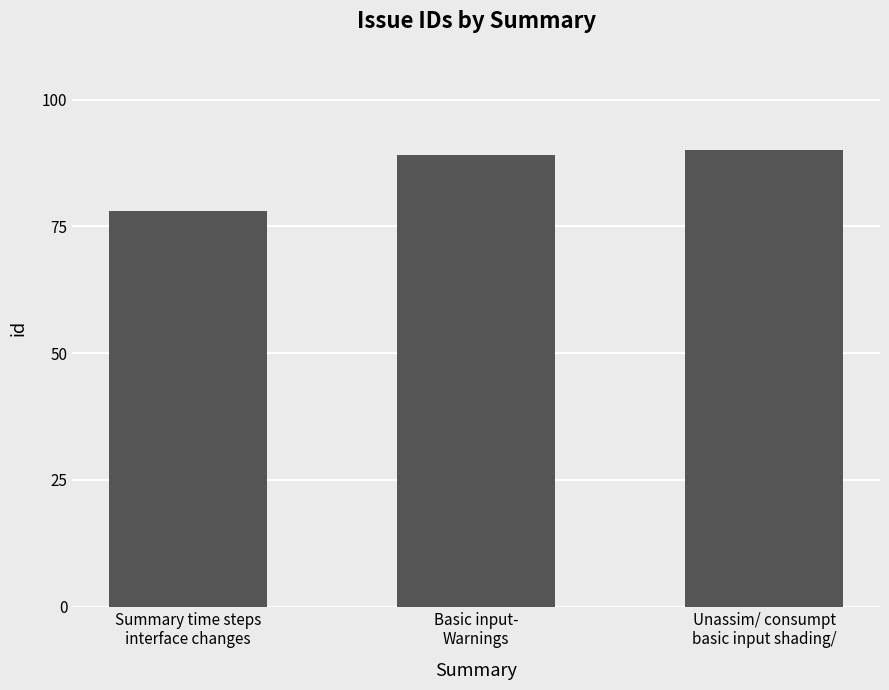

What is the change in value from Basic input-
Warnings to Unassim/ consumpt
basic input shading/?

+1